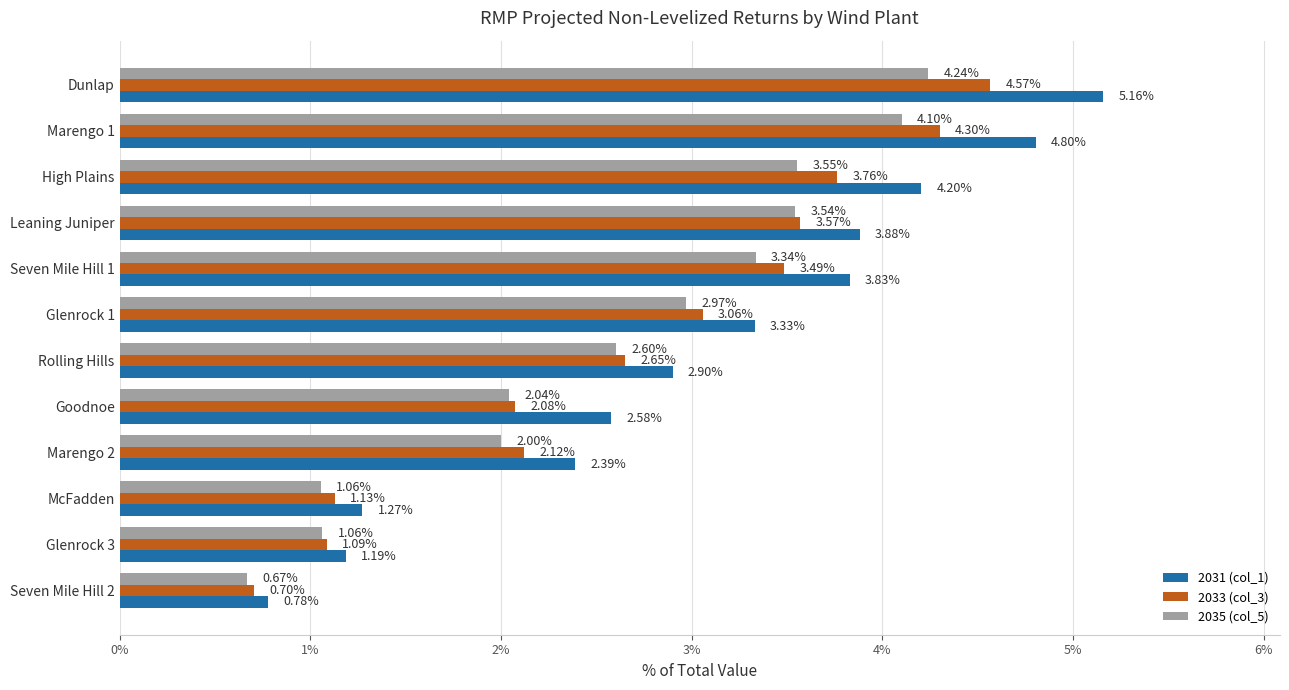

What is the sum of all 2033 (col_3) values?

32.5